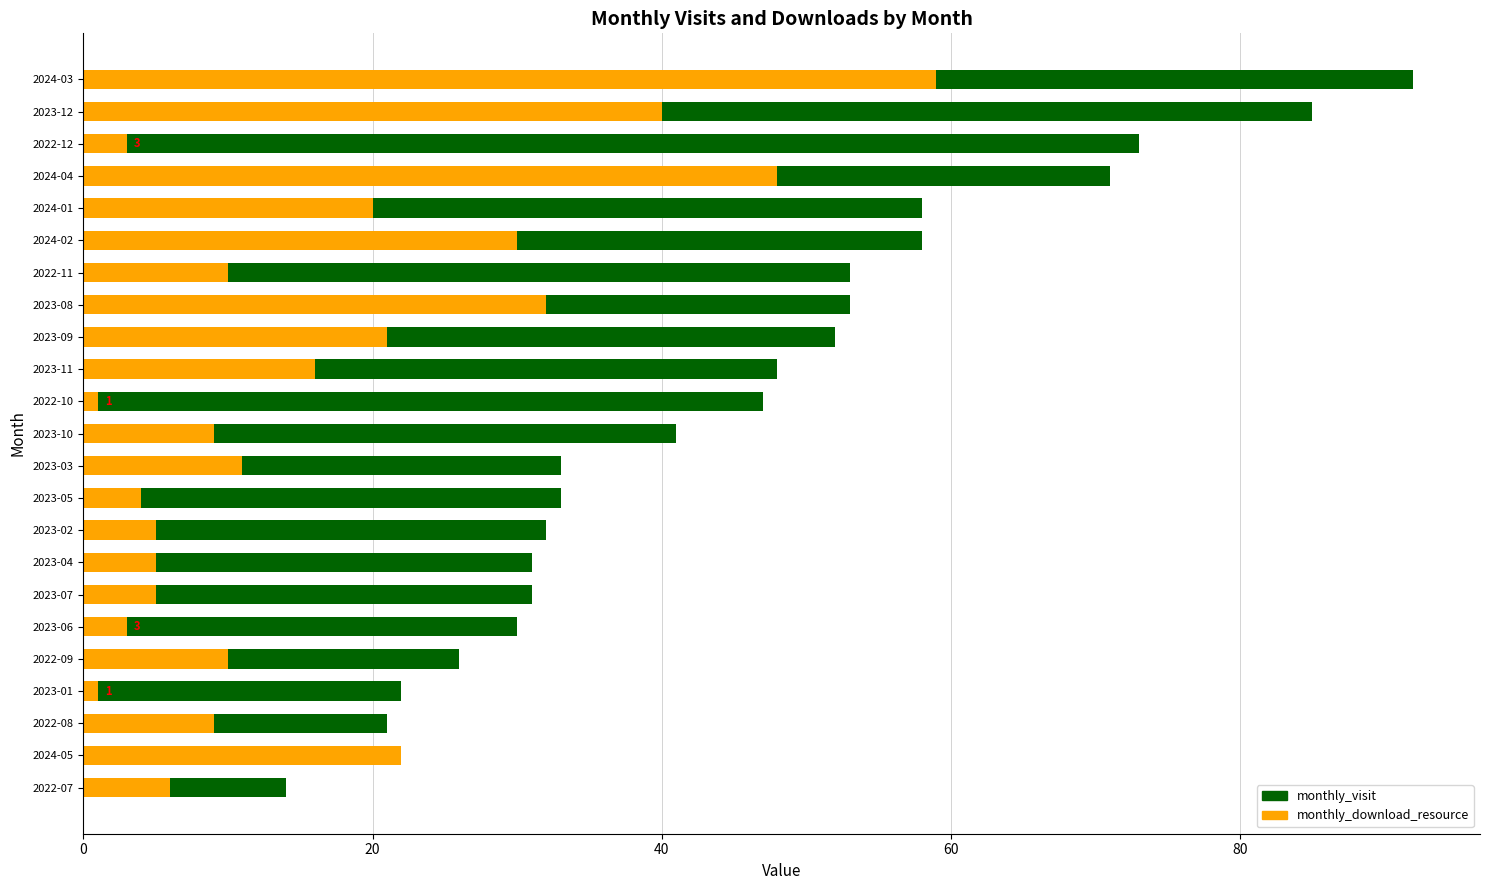

What is the maximum value shown in the chart?

92